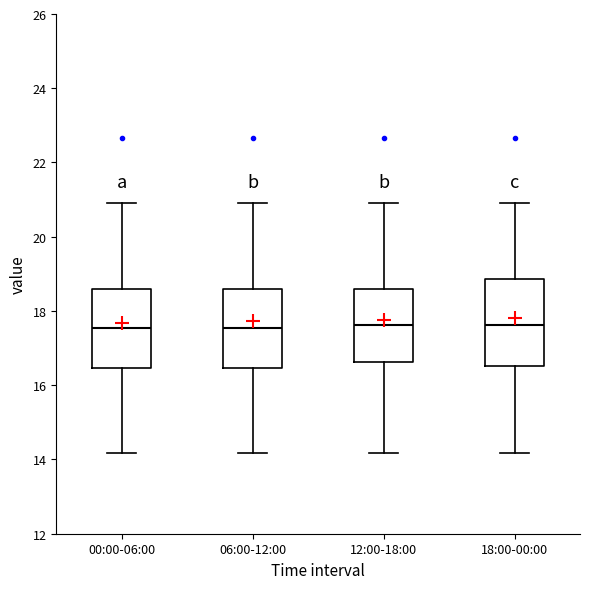

Reading left to right, read every box against the y-axis: the position of its median line, the range the box covers, and the ends of its whiskers. The values are not printed on the chart, so give them approximately, as read against the axis.

00:00-06:00: median 17.6, box 16.4 to 18.6, whiskers 14.2 to 21.0
06:00-12:00: median 17.6, box 16.4 to 18.6, whiskers 14.2 to 21.0
12:00-18:00: median 17.6, box 16.6 to 18.6, whiskers 14.2 to 21.0
18:00-00:00: median 17.6, box 16.6 to 18.8, whiskers 14.2 to 21.0